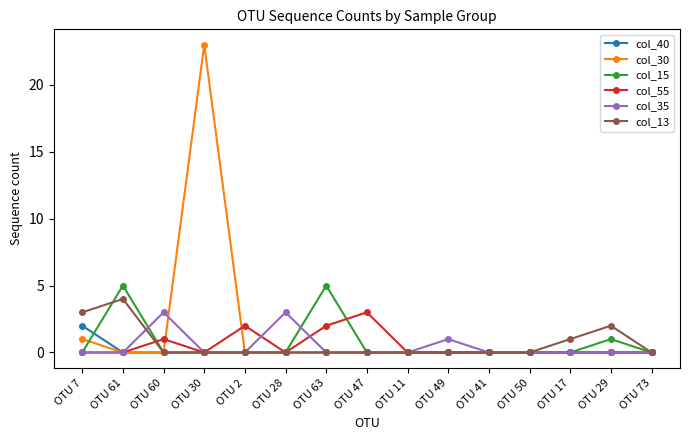

How many lines are shown in the chart?

6